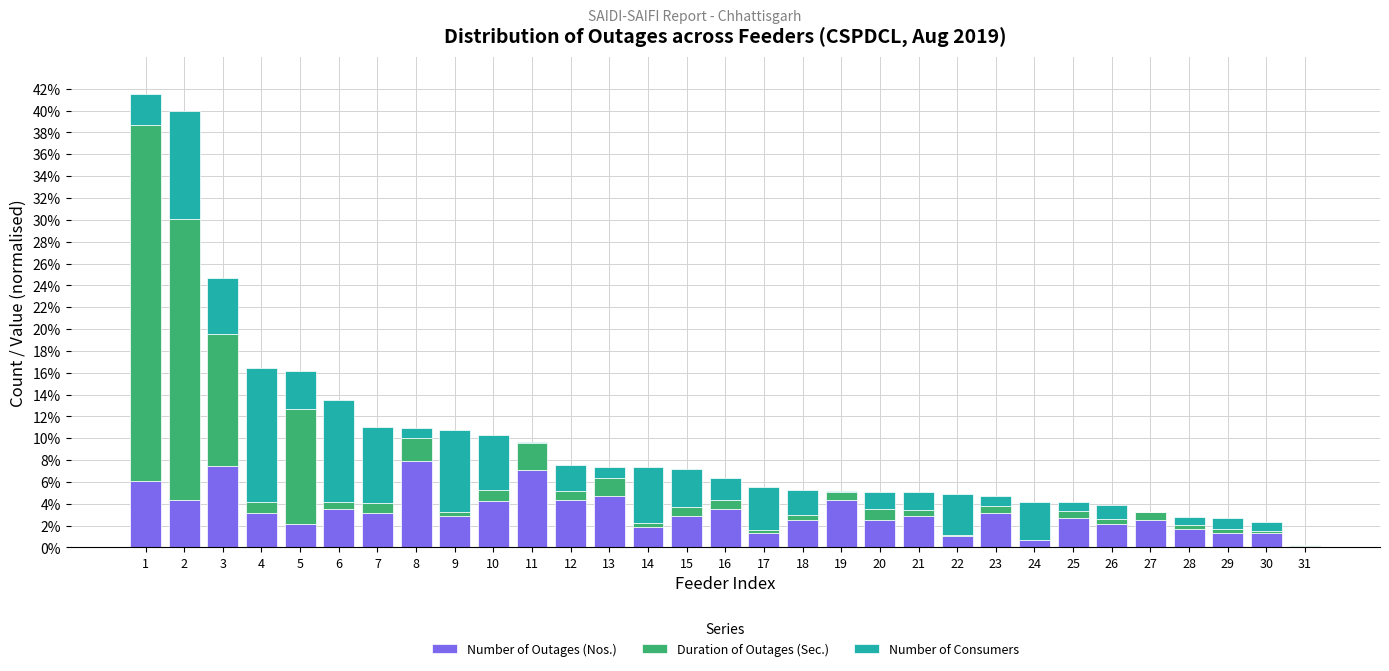

What is the maximum value for Number of Outages (Nos.)?

7.9